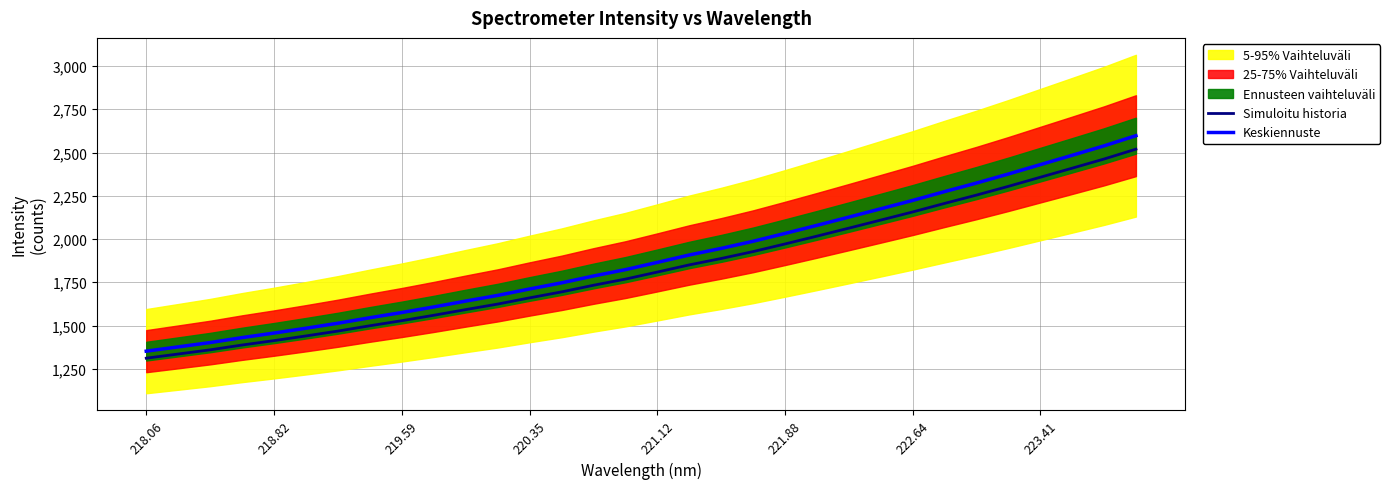

What is the minimum value for Keskiennuste?

1351.7